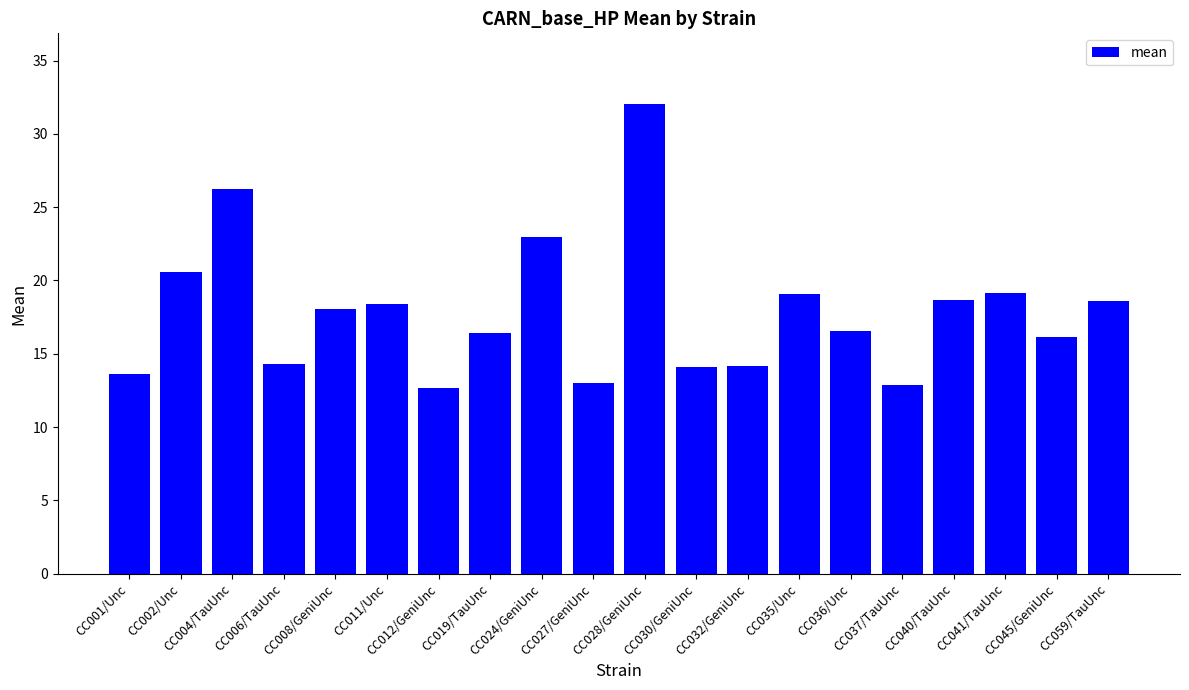

What is the sum of all values?

357.8